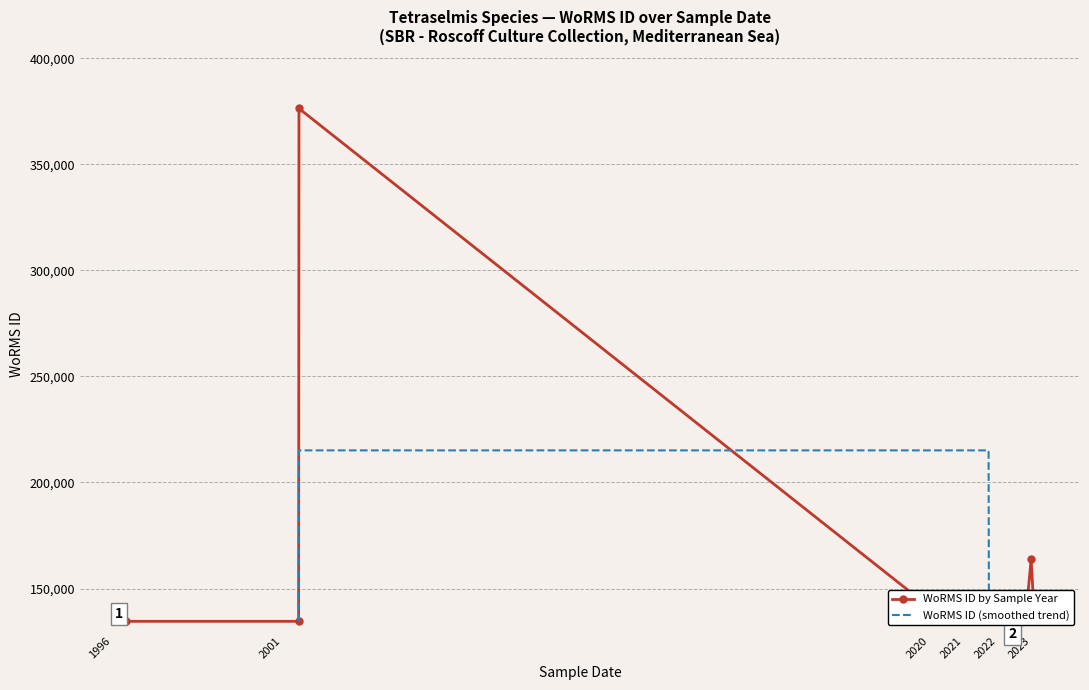

Does the chart have visible grid lines?

Yes